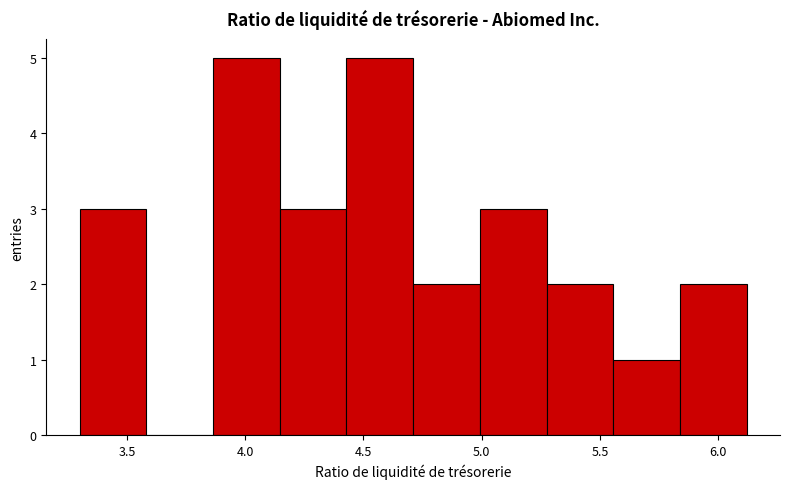

Reading left to right, list every bar in this chart as the range it spans on the x-axis followed by its height. Neither the bar edges nor the heights are printed on the chart, so give them approximately, as read against the axes.

3.30 to 3.60: 3
3.60 to 3.85: 0
3.85 to 4.15: 5
4.15 to 4.45: 3
4.45 to 4.70: 5
4.70 to 5.00: 2
5.00 to 5.25: 3
5.25 to 5.55: 2
5.55 to 5.85: 1
5.85 to 6.10: 2